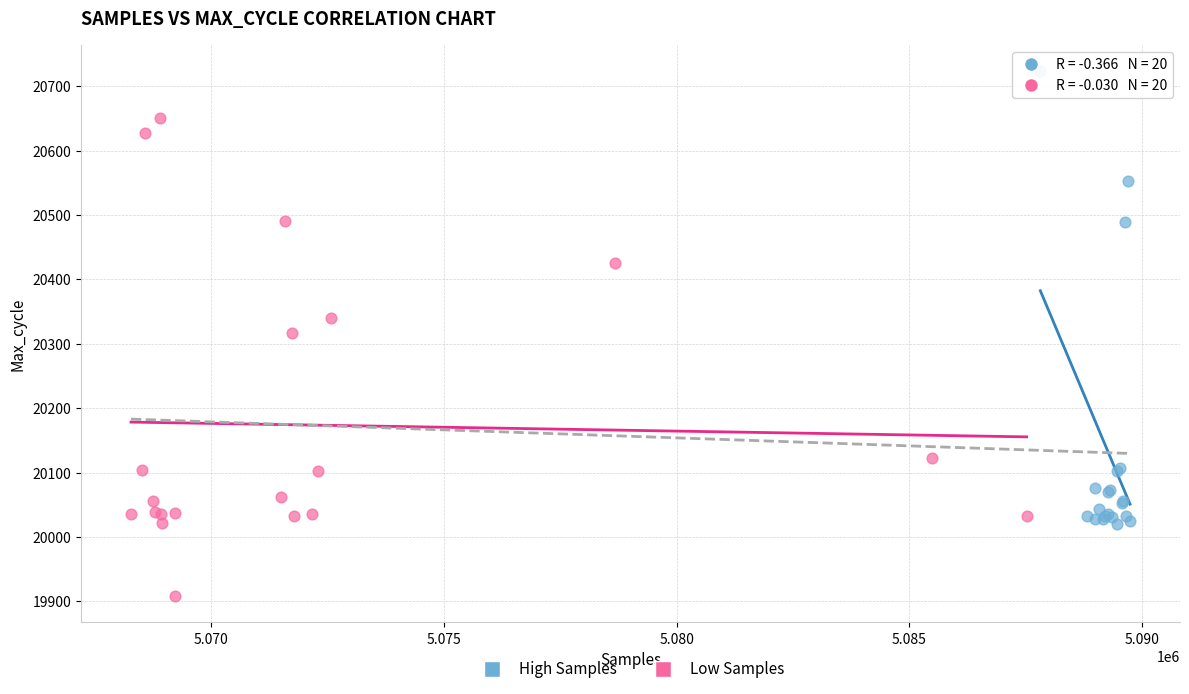

Which series contains the lowest Y value?

Low Samples